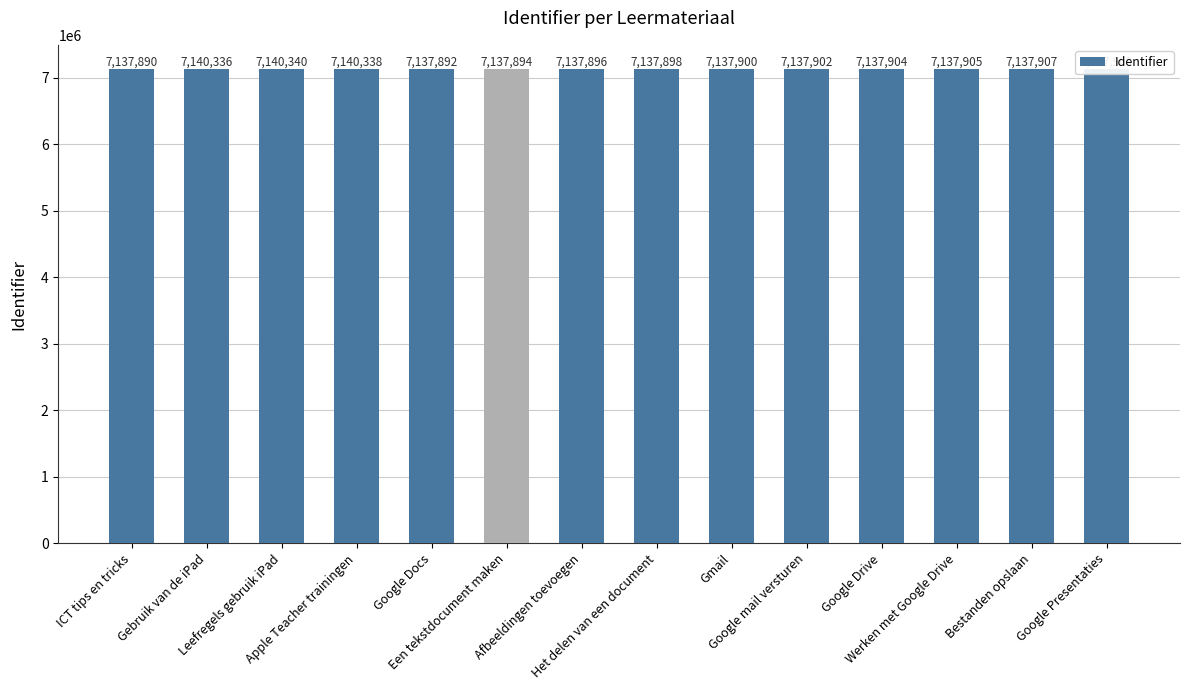

Reading left to right, extract all data points from this chart.

ICT tips en tricks=7137890	Gebruik van de iPad=7140336	Leefregels gebruik iPad=7140340	Apple Teacher trainingen=7140338	Google Docs=7137892	Een tekstdocument maken=7137894	Afbeeldingen toevoegen=7137896	Het delen van een document=7137898	Gmail=7137900	Google mail versturen=7137902	Google Drive=7137904	Werken met Google Drive=7137905	Bestanden opslaan=7137907	Google Presentaties=7137909